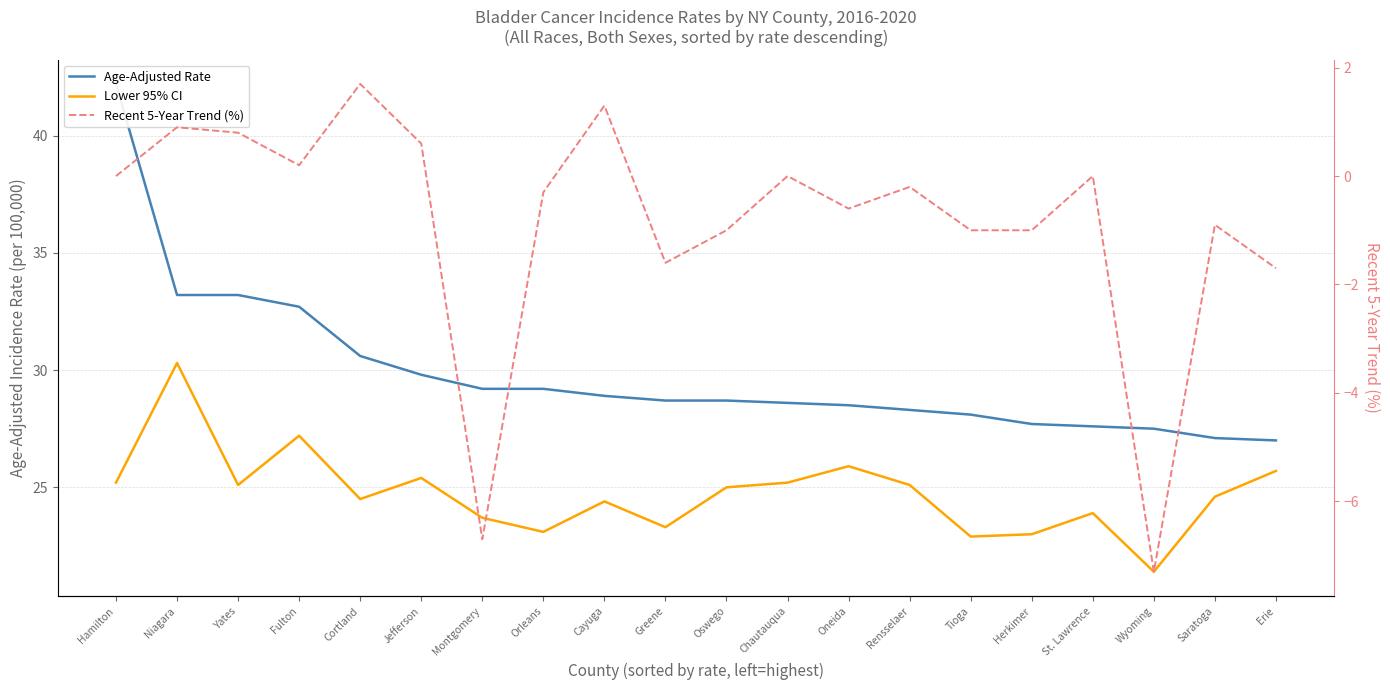

At which label does Age-Adjusted Rate first exceed 28?

Hamilton